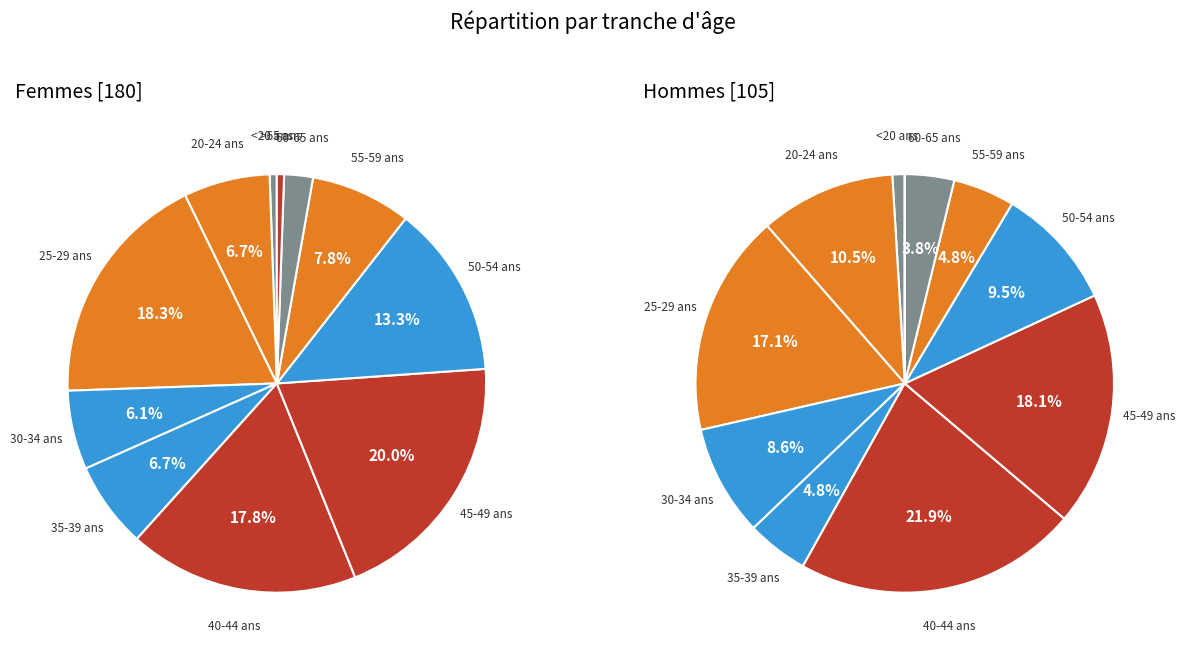

What percentage is the >65 ans slice, to the nearest percent?

1%